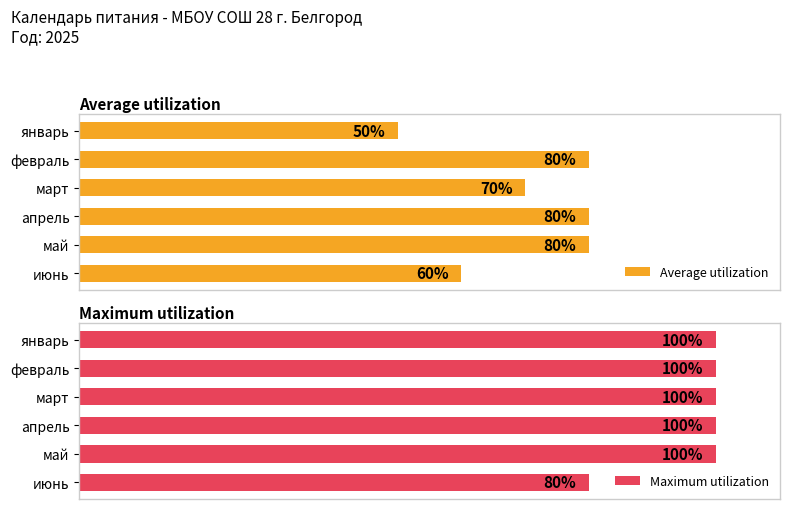

Is the value of Maximum utilization at март greater than the value of Average utilization at январь?

Yes